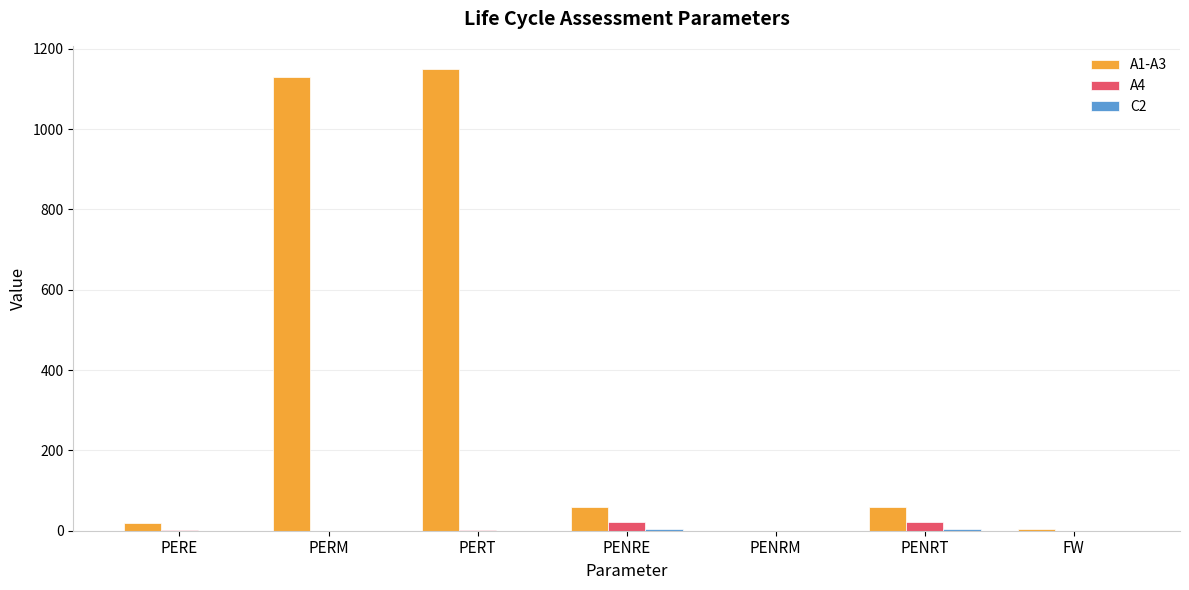

How many categories are shown in the chart?

7